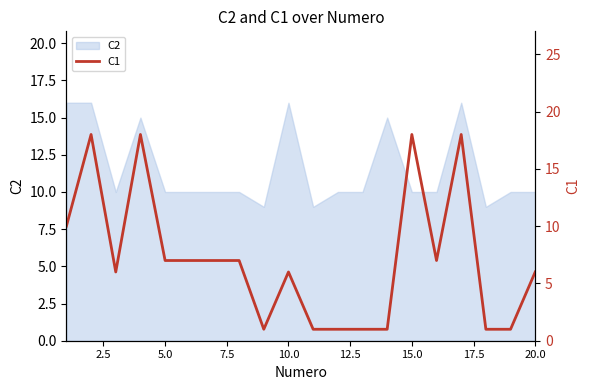

What is the minimum value for C2?

9